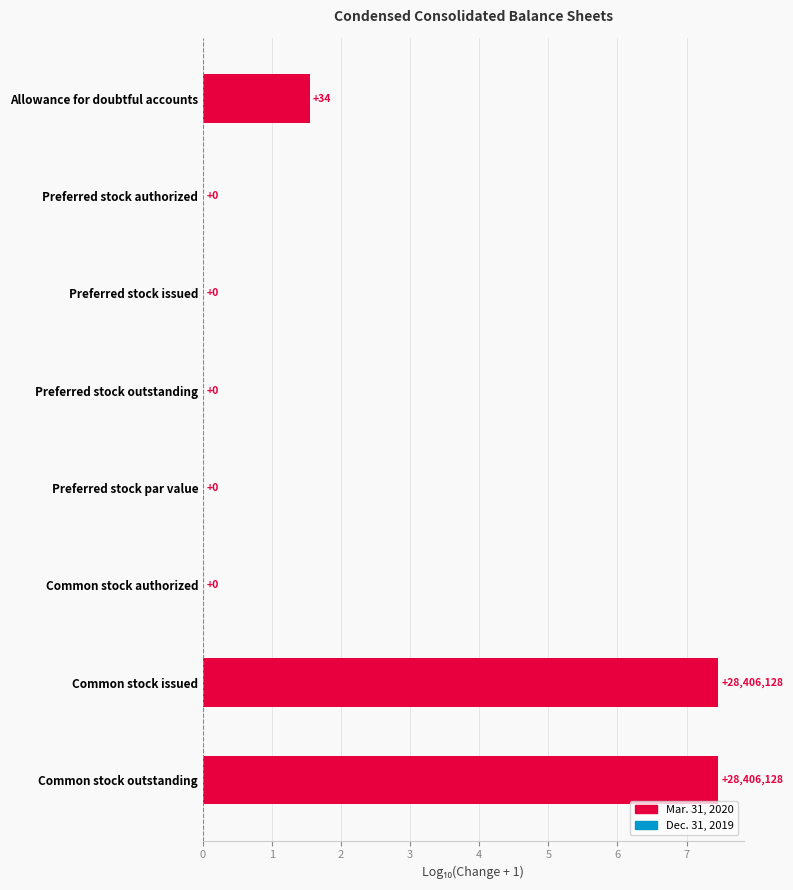

True or false: the data shows 0.0 at Preferred stock authorized.

True